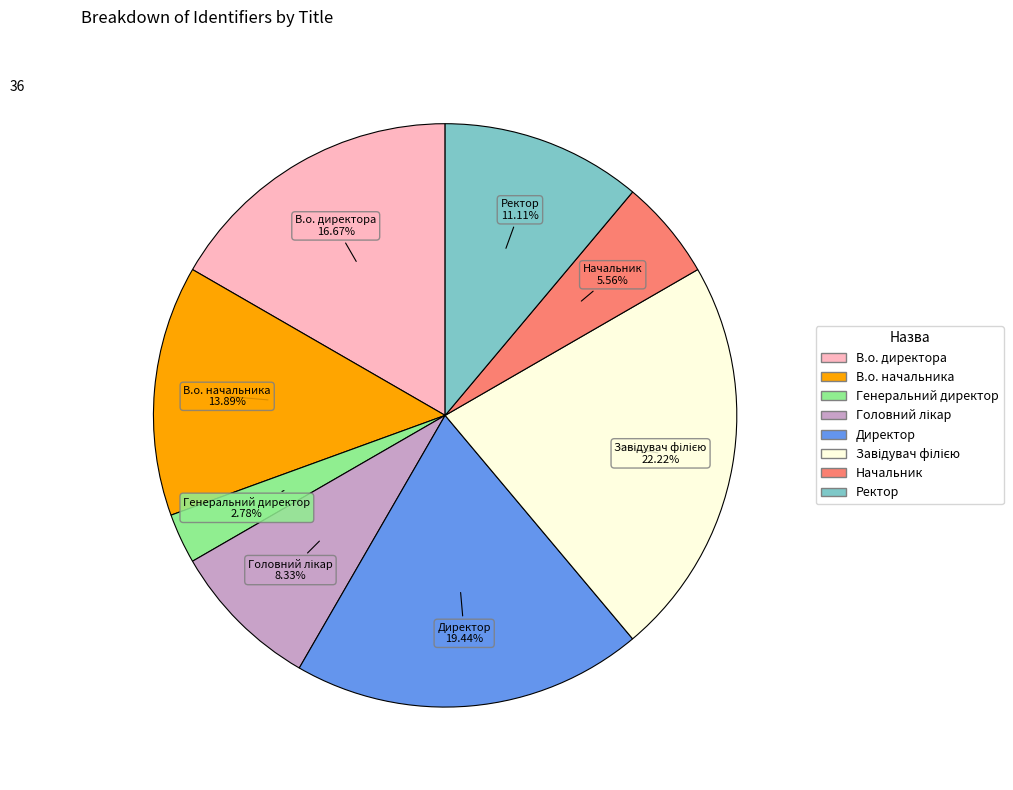

Is there a majority slice in this chart?

No